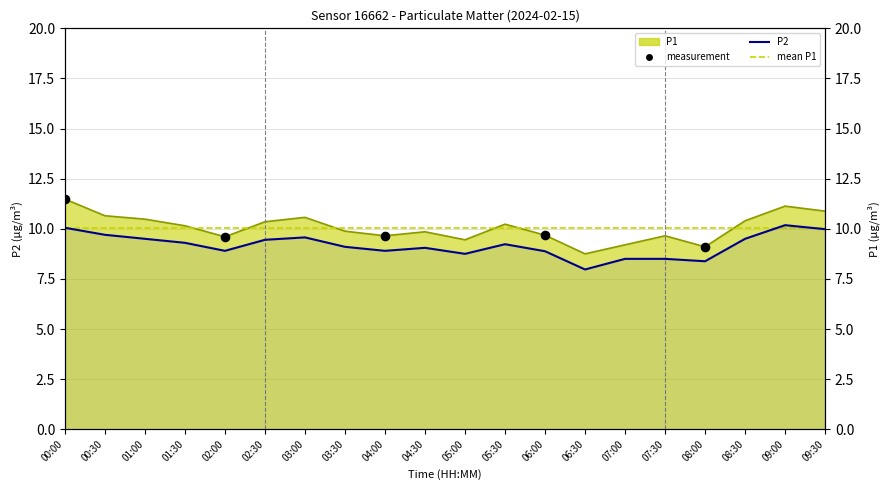

Which series has the widest spread of Y values?

P1